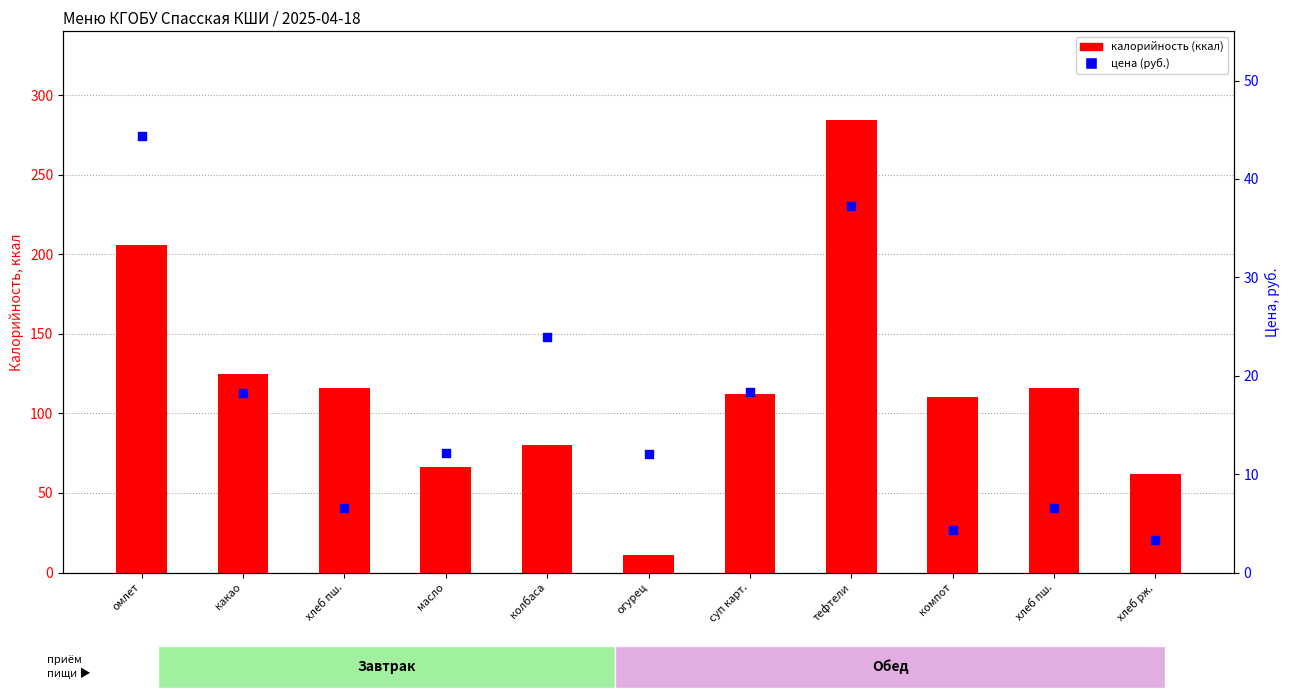

What are all the series names shown in the legend?

калорийность (ккал), цена (руб.)